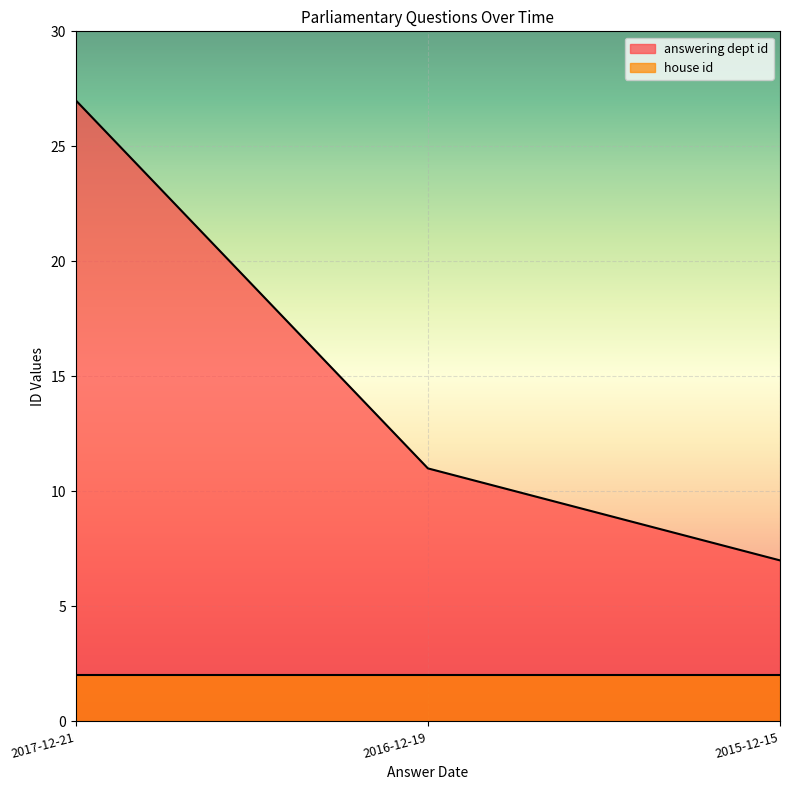

What position from the right is 2015-12-15?

1